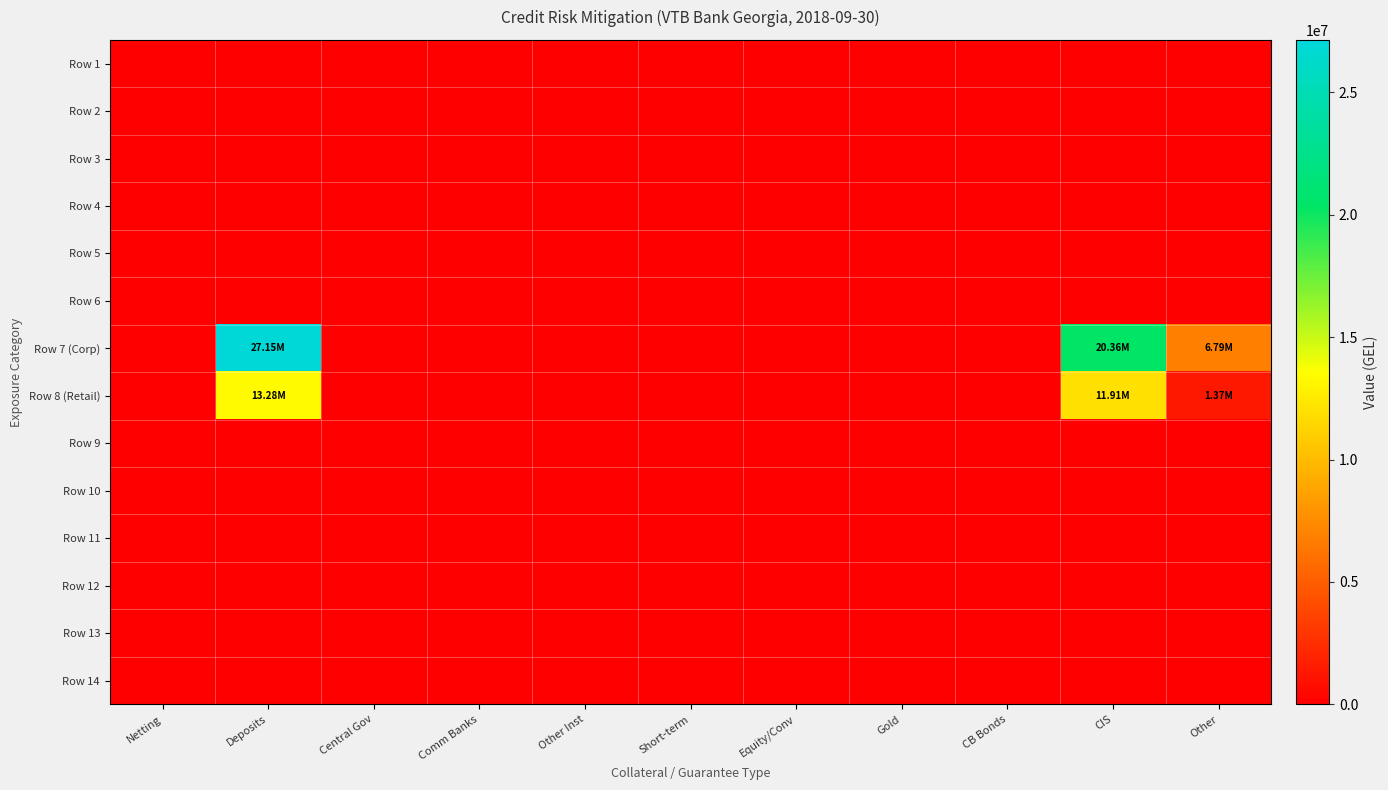

Which series has the largest range (max minus min)?

Row 7 (Corp)